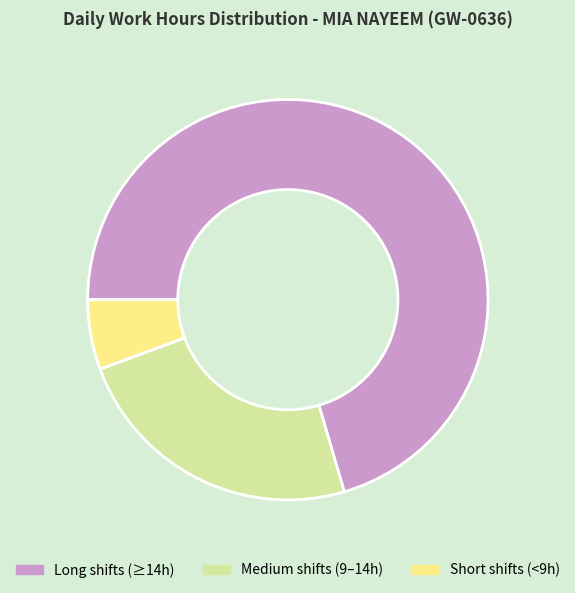

How many slices are in this pie chart?

3